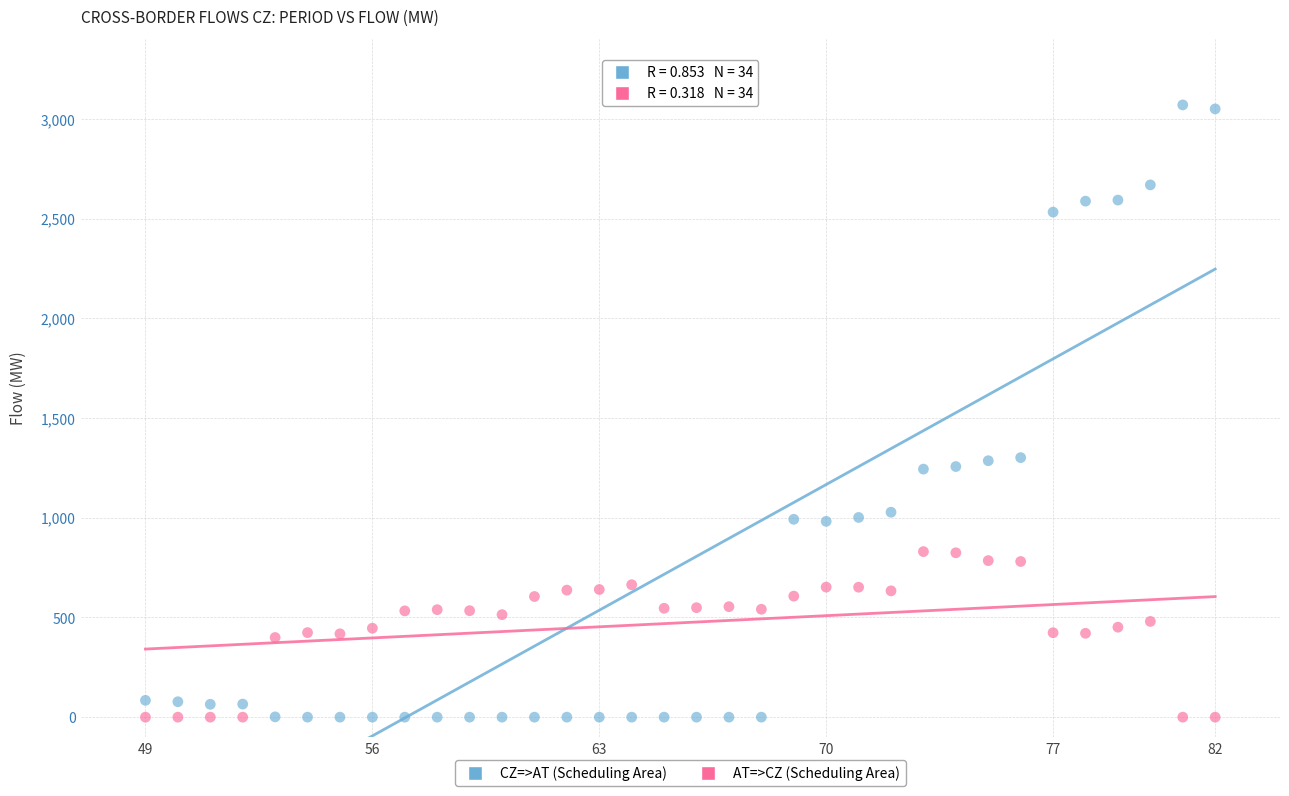

Which series reaches the maximum Y coordinate?

CZ=>AT (Scheduling Area)